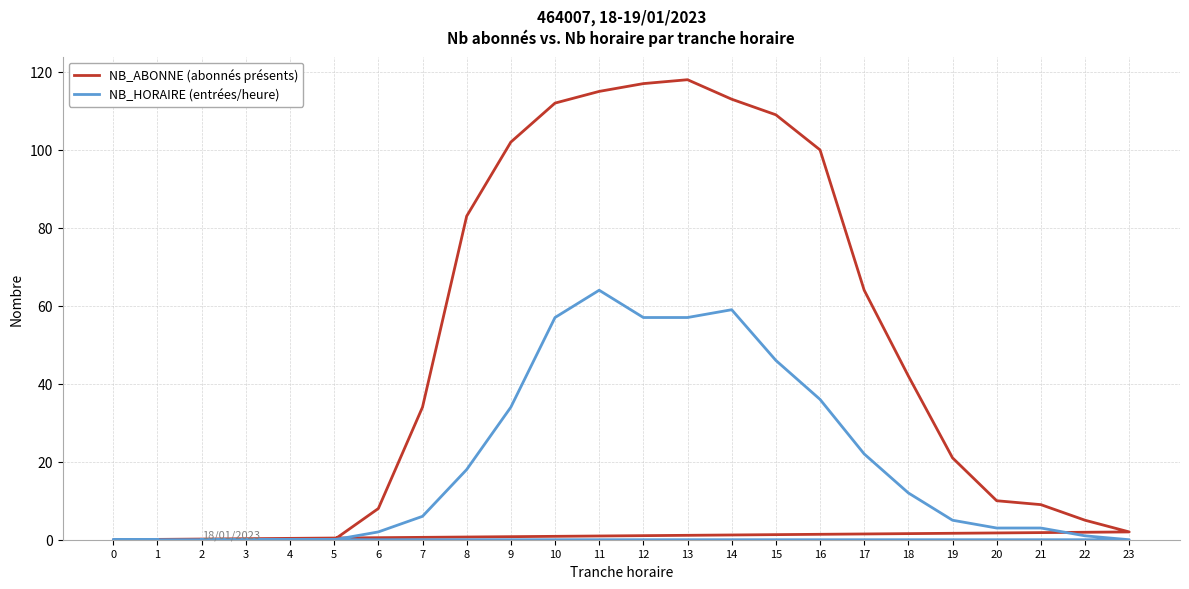

At which label does NB_HORAIRE (entrées/heure) reach its peak?

11